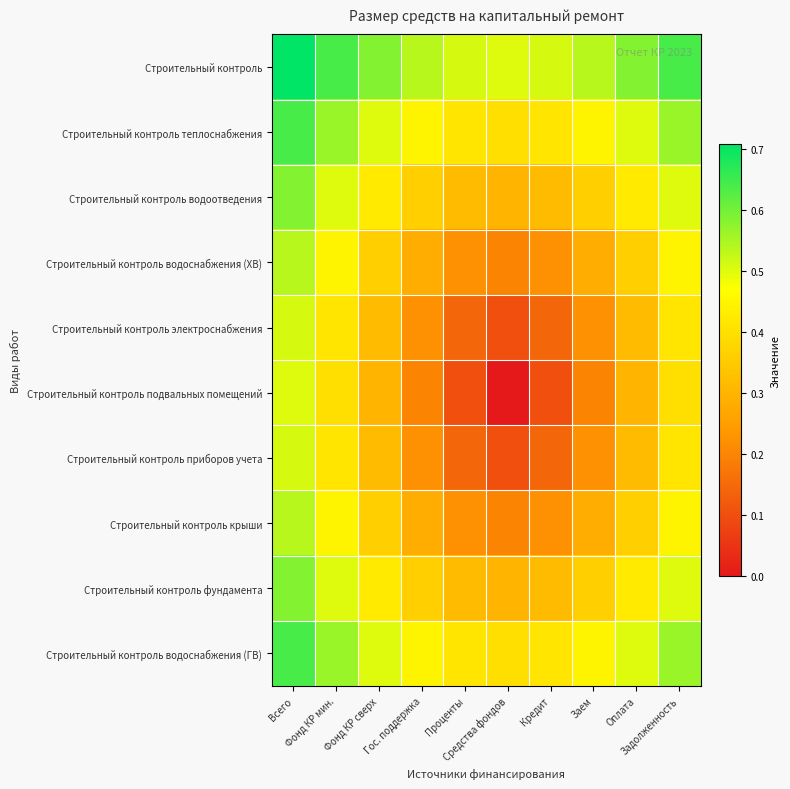

Which series has the largest range (max minus min)?

Строительный контроль подвальных помещений